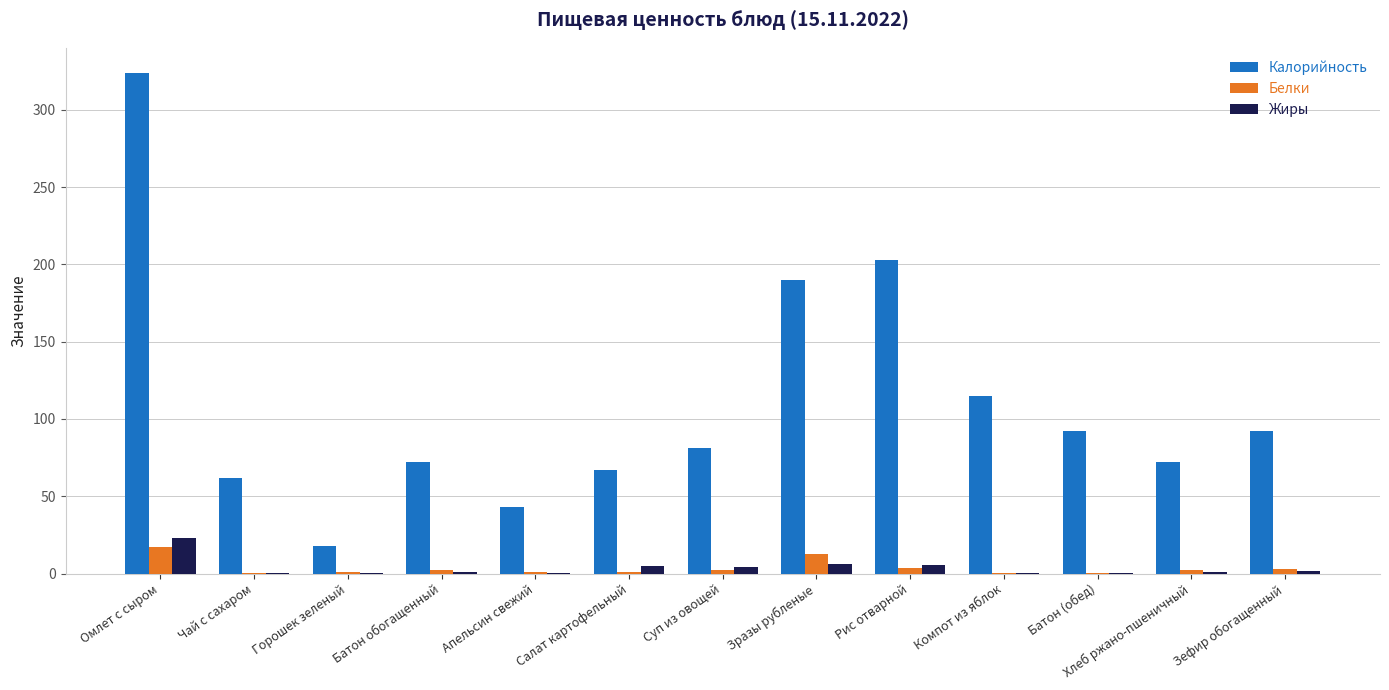

Which series has the widest spread of values?

Калорийность